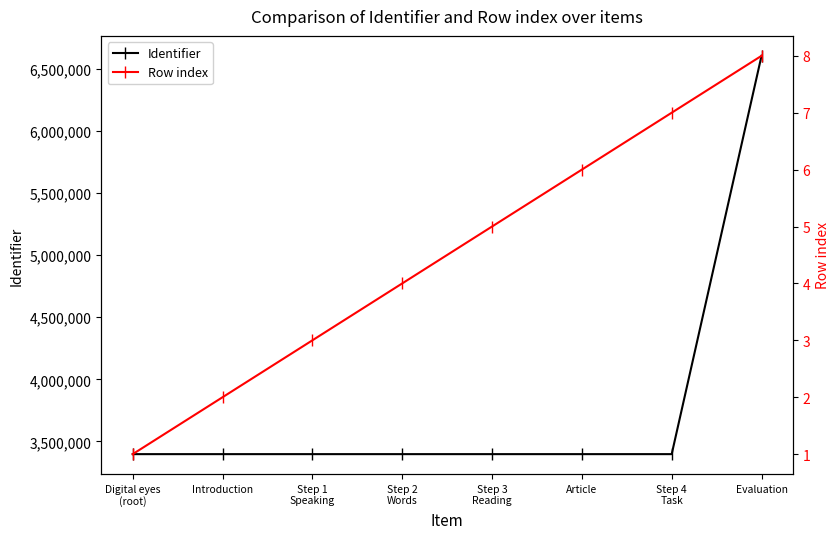

Rank the series by their maximum value, from lowest to highest.

Row index, Identifier